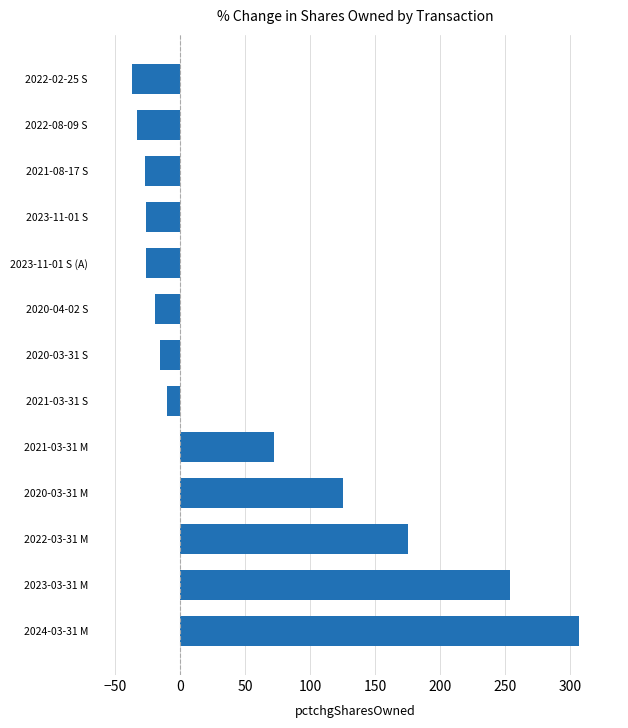

Which category has the highest value across all series?

2024-03-31 M